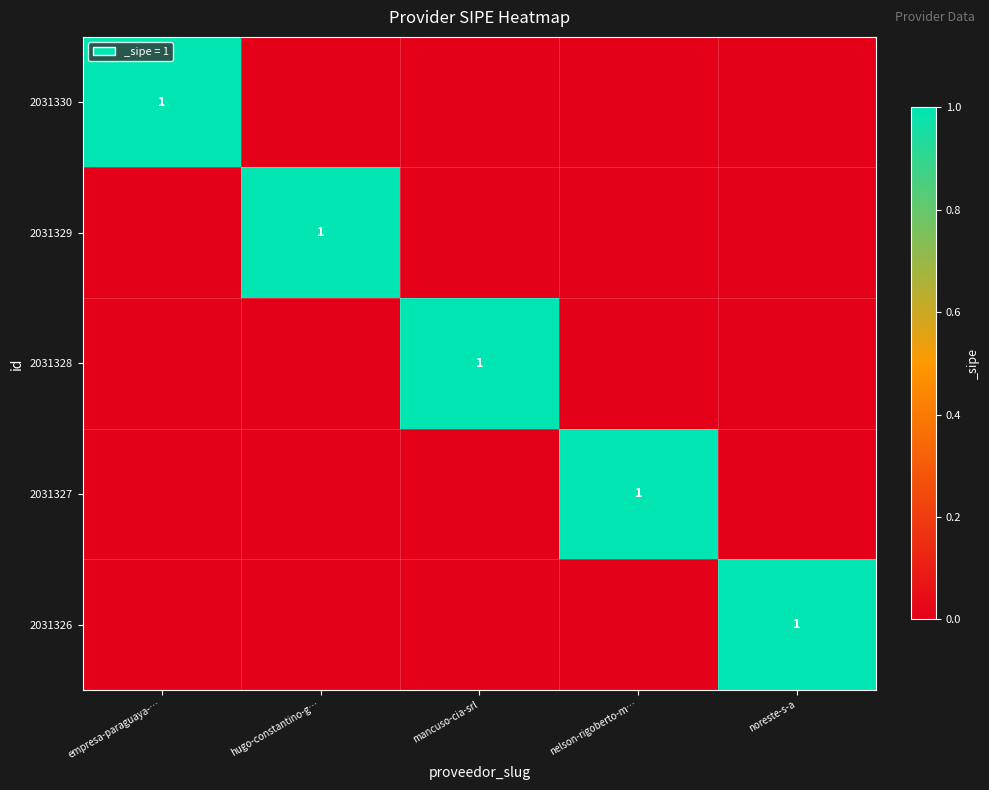

Between empresa-paraguaya-… and nelson-rigoberto-m…, which is larger?

empresa-paraguaya-…